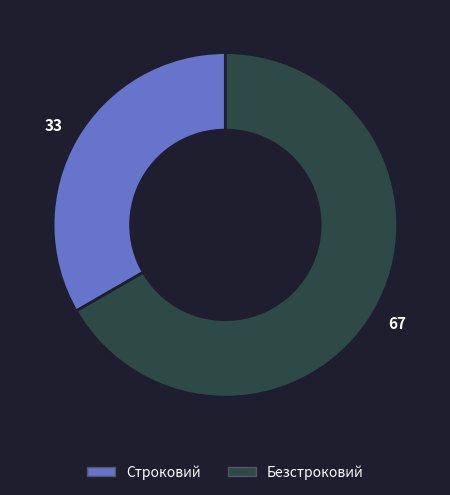

Does Безстроковий account for over 50% of the chart?

Yes